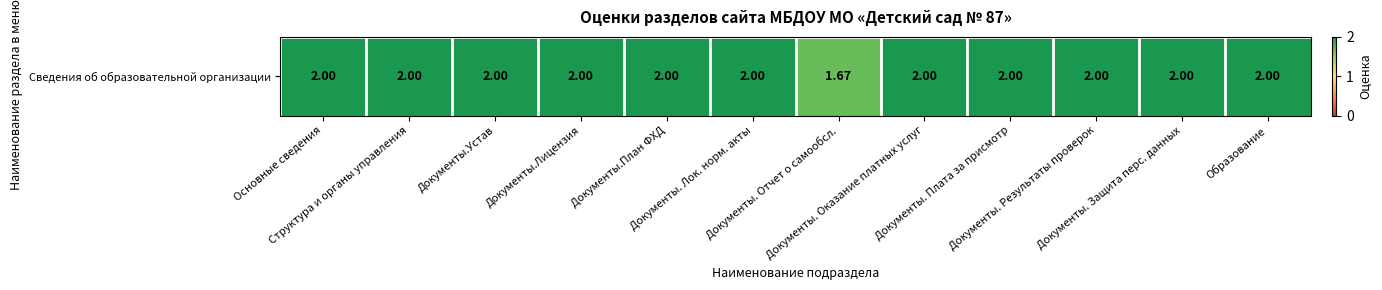

At which label is the value closest to 1?

Документы. Отчет о самообсл.